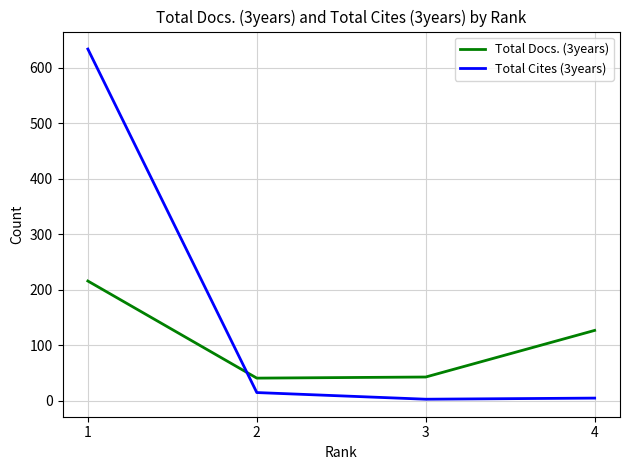

Rank the series by their average value, from highest to lowest.

Total Cites (3years), Total Docs. (3years)